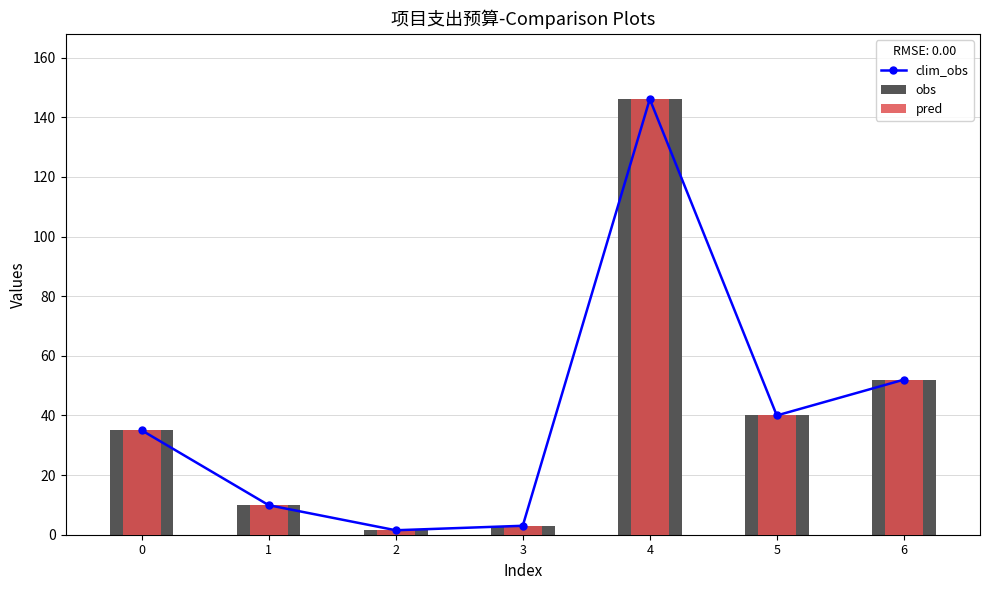

At how many categories does at least one series exceed 34?

4